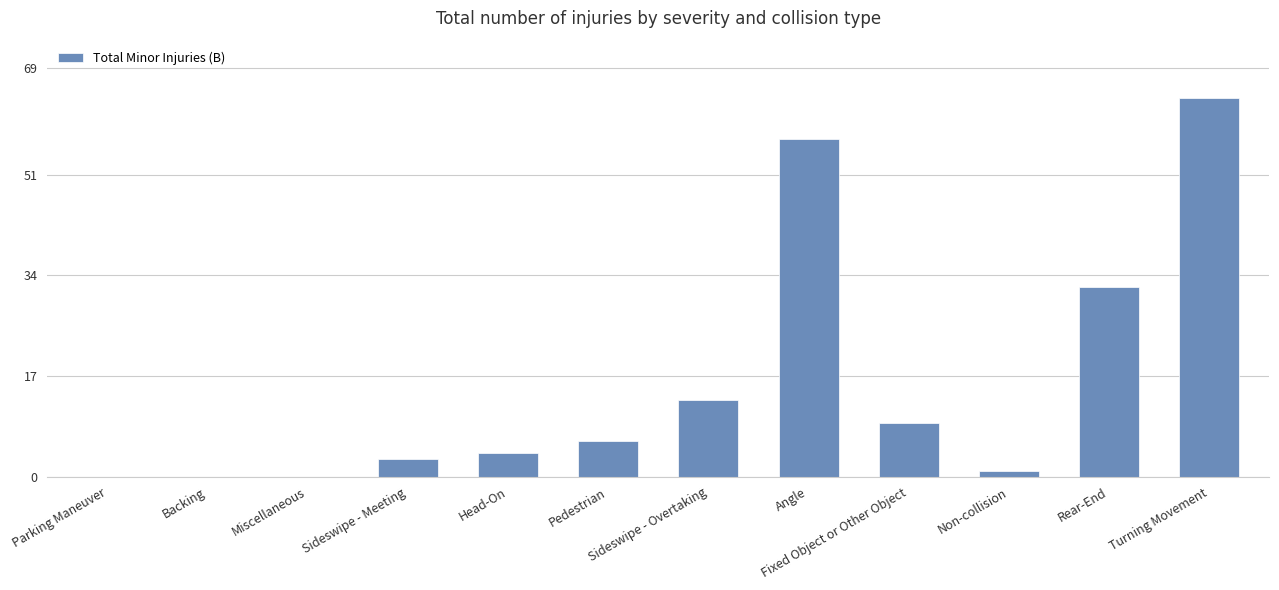

What is the sum of the values at Head-On and Sideswipe - Meeting?

7